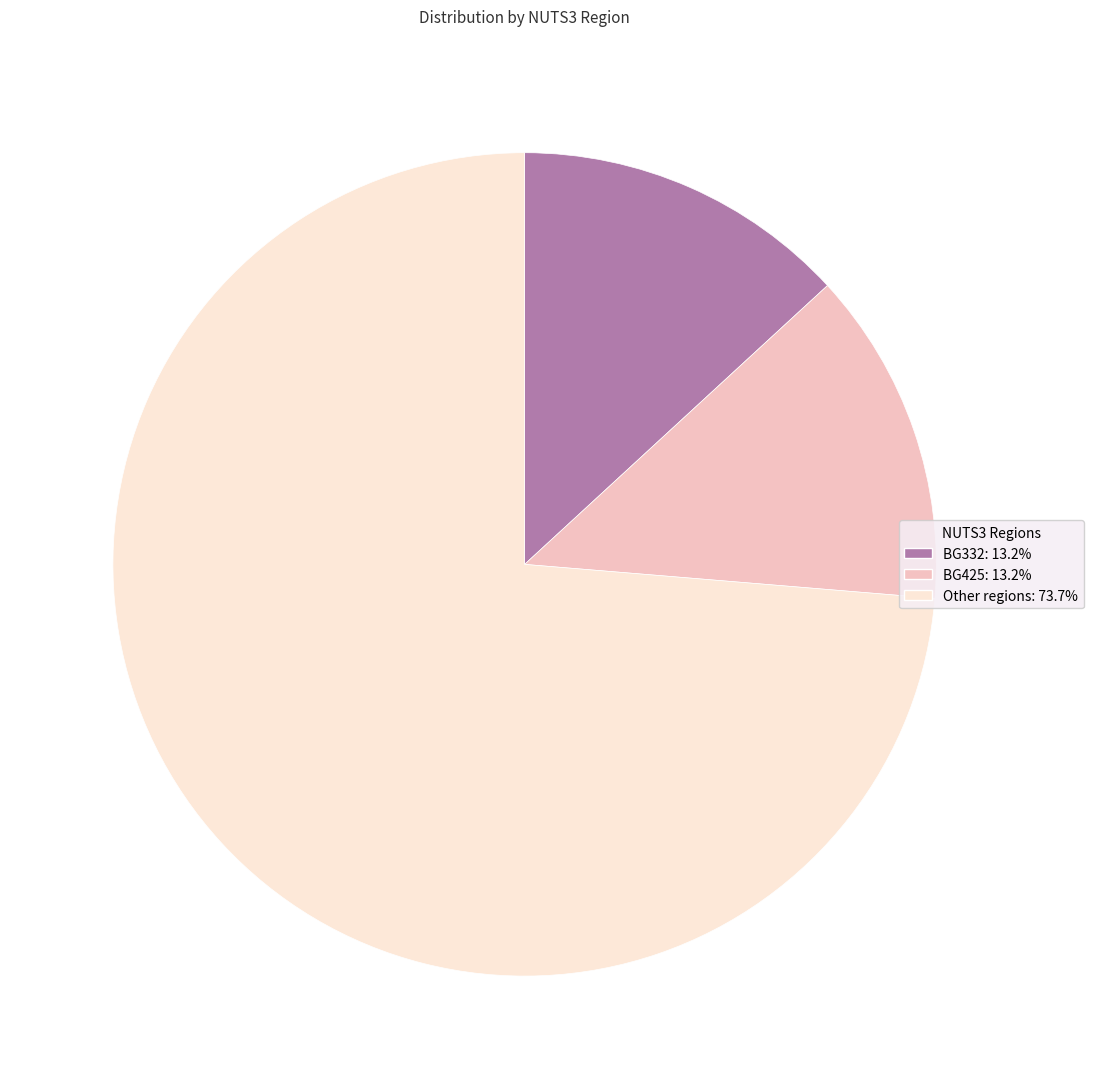

Does any single category account for the majority?

Yes